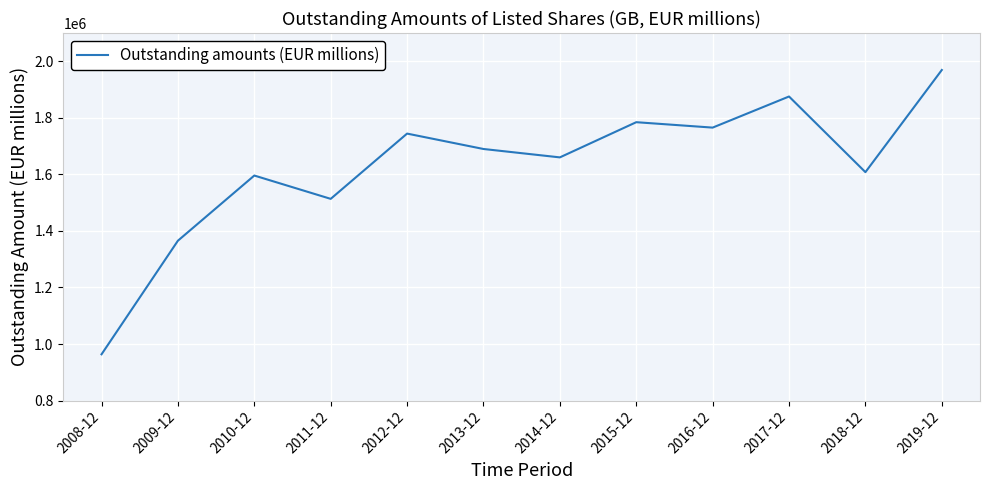

List the labels in order of value, smallest first.

2008-12, 2009-12, 2011-12, 2010-12, 2018-12, 2014-12, 2013-12, 2012-12, 2016-12, 2015-12, 2017-12, 2019-12